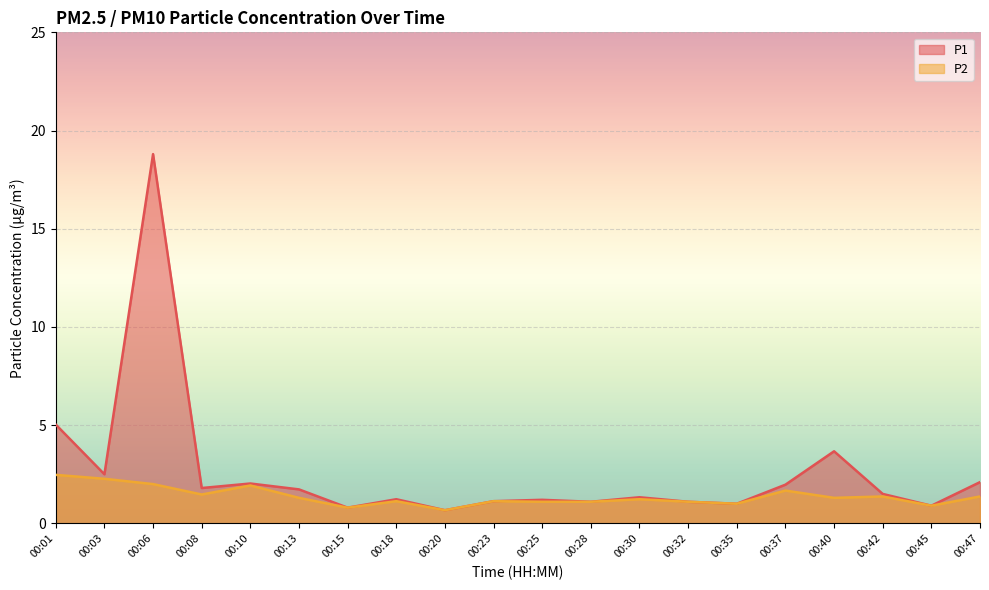

Which series changed the most between 00:18 and 00:42?

P1